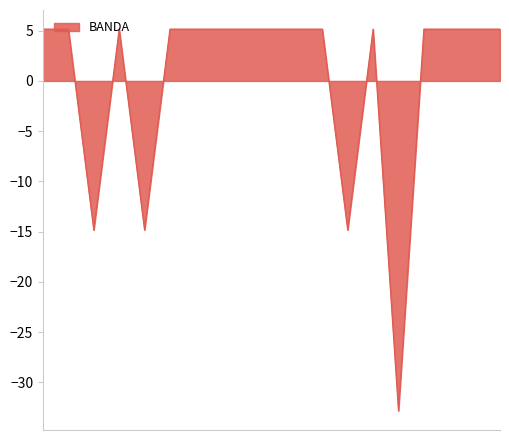

What is the smallest value displayed?

-32.8